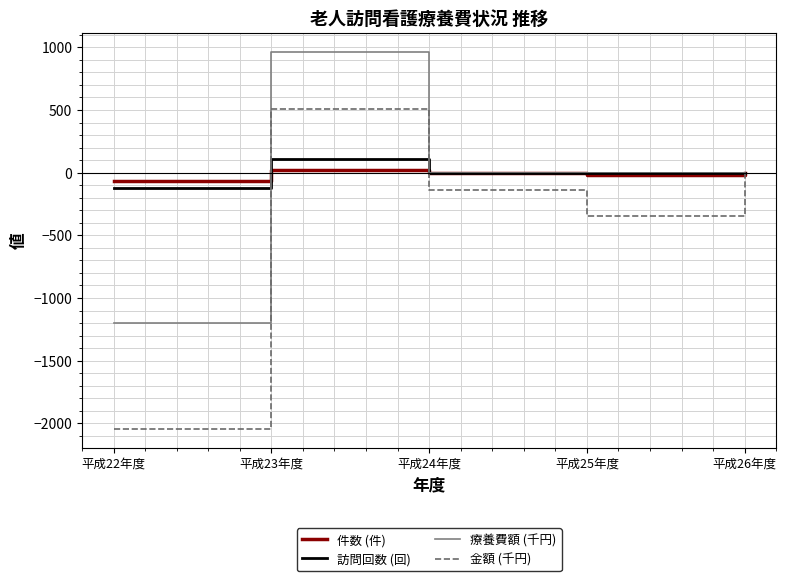

At which category is the sum across all series the highest?

平成23年度